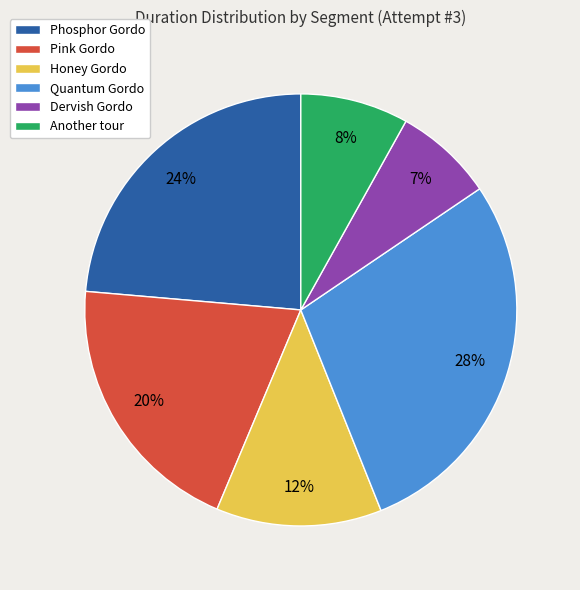

Between Quantum Gordo and Dervish Gordo, which is larger?

Quantum Gordo